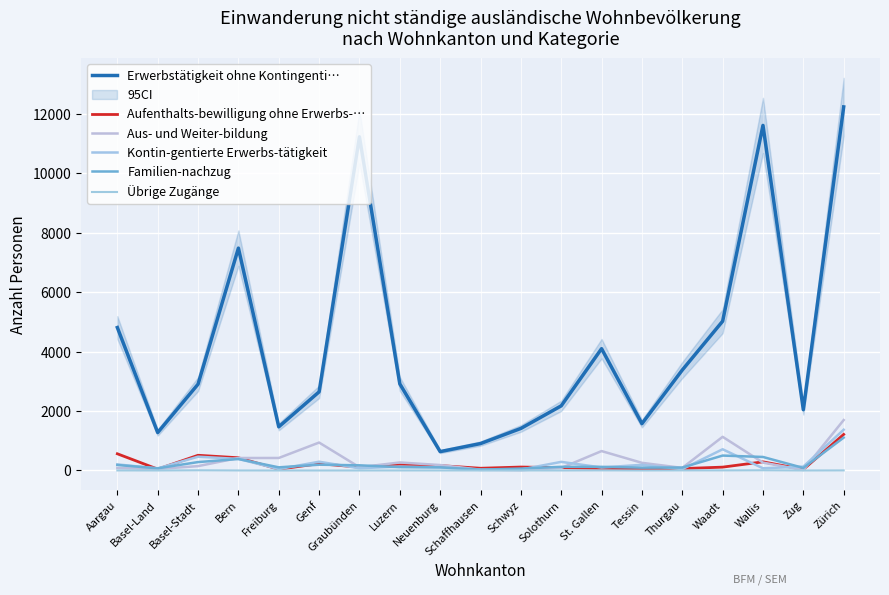

How many interior local valleys does the Übrige Zugänge series have?

5